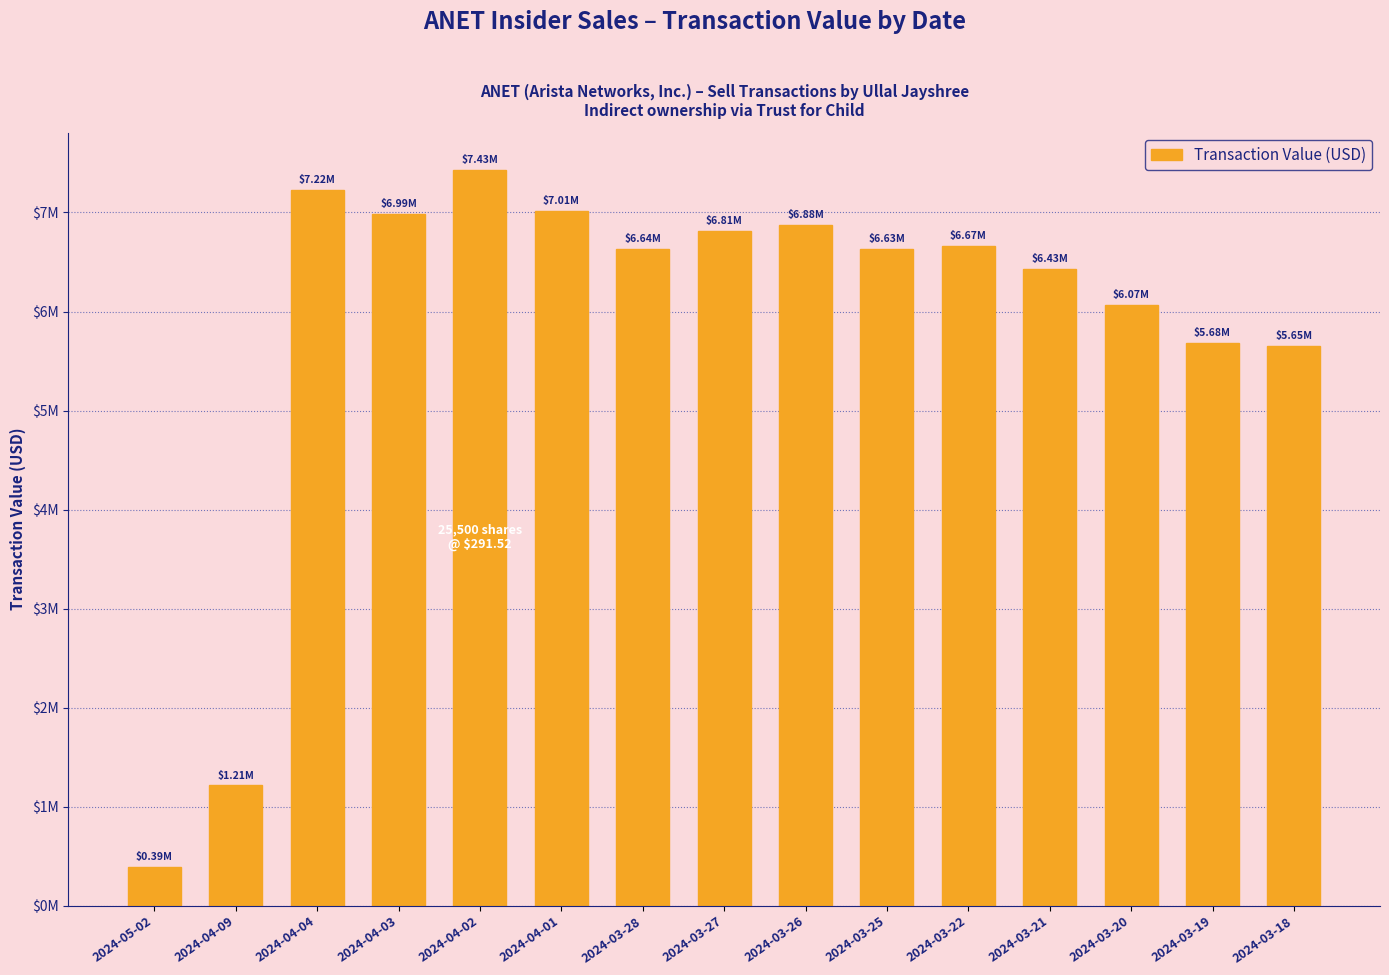

What is the ratio of the value at 2024-04-01 to the value at 2024-03-28?

1.1